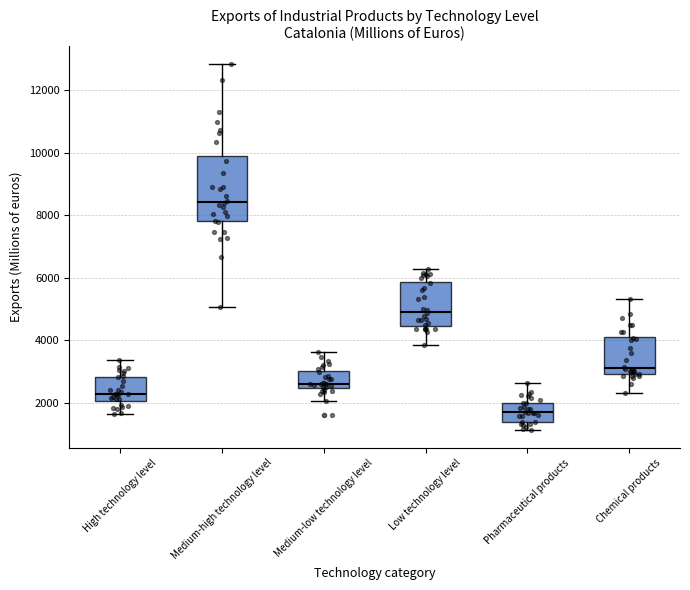

Reading left to right, transcribe this box plot: for each box, give where its median line is, the range the box spans, and where its two whiskers end, as read against the y-axis. The values are not printed on the chart, so give them approximately, as read against the axis.

High technology level: median 2200, box 2000 to 2800, whiskers 1600 to 3400
Medium-high technology level: median 8400, box 7800 to 9800, whiskers 5000 to 12800
Medium-low technology level: median 2600, box 2400 to 3000, whiskers 2000 to 3600
Low technology level: median 5000, box 4400 to 5800, whiskers 3800 to 6200
Pharmaceutical products: median 1600, box 1400 to 2000, whiskers 1200 to 2600
Chemical products: median 3200, box 3000 to 4200, whiskers 2400 to 5400